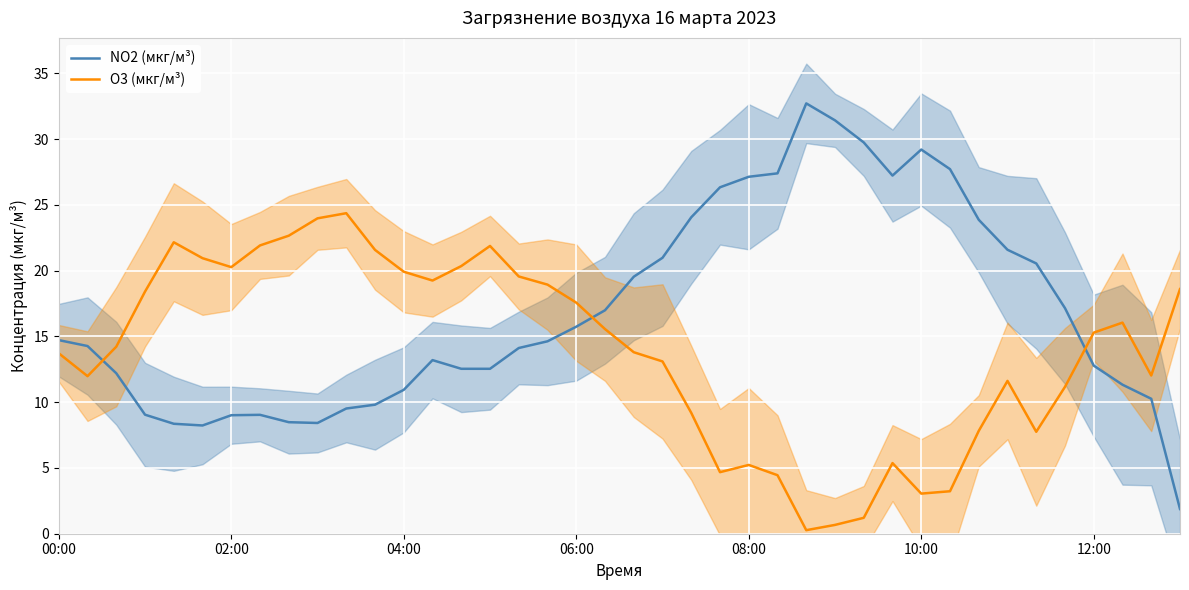

What is the sum of all NO2 (мкг/м³) values?

674.7